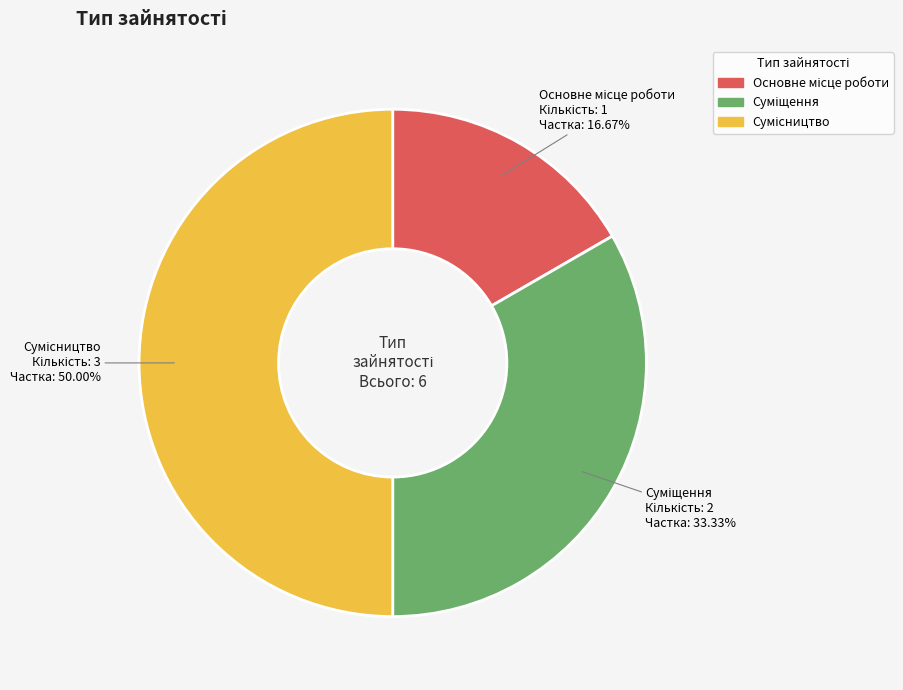

Count the number of slices in the pie.

3